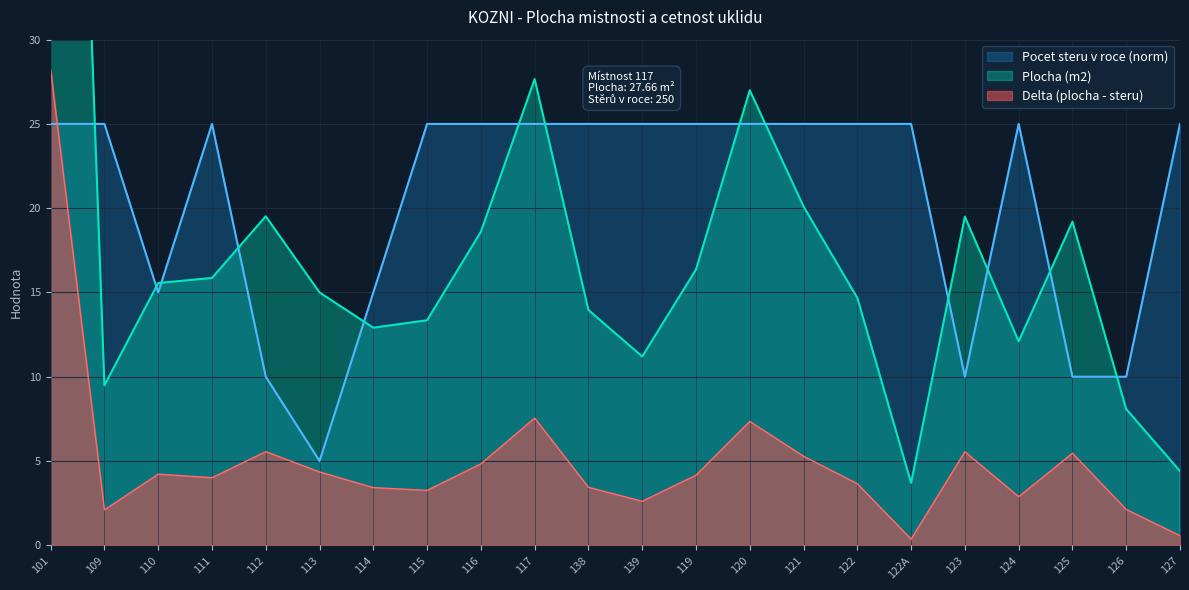

Where is the first local minimum for Plocha (m2)?

109